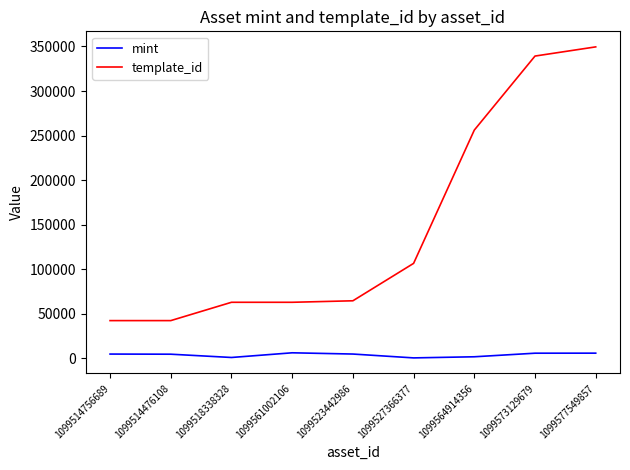

Is it true that template_id equals 145683 at 1099577549857?

False